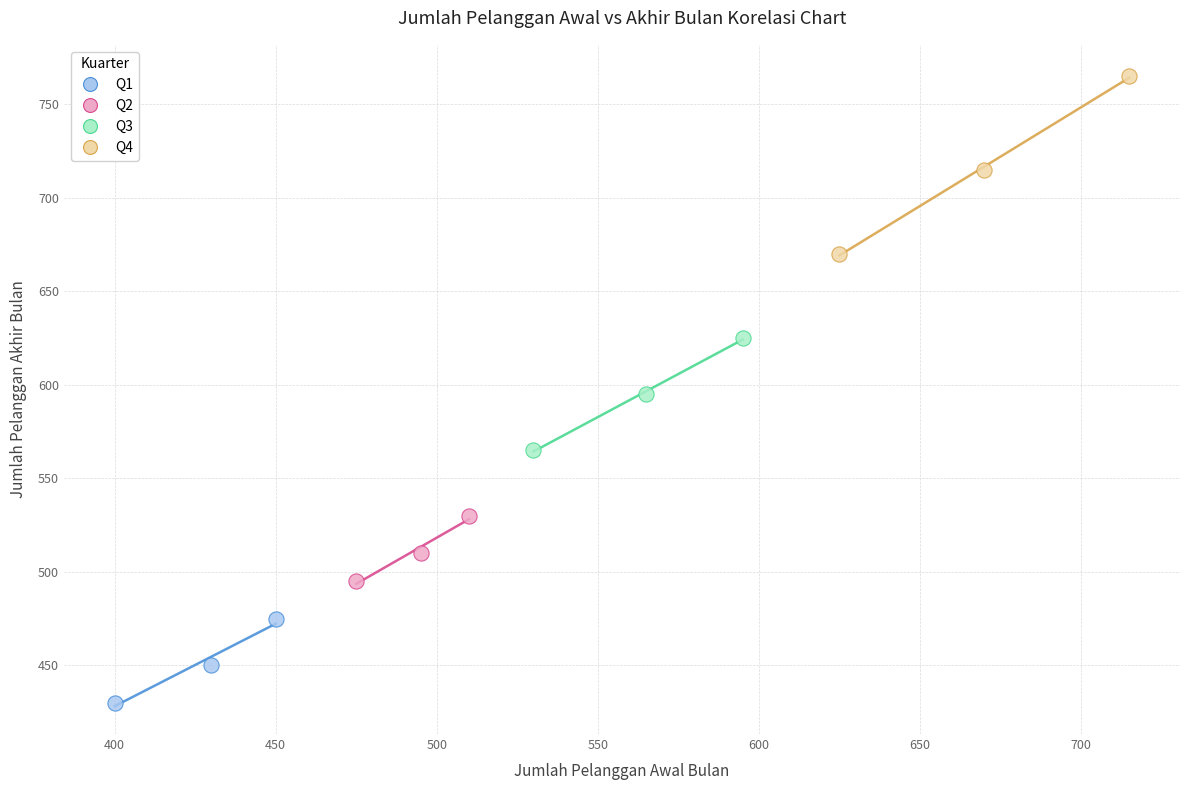

What are all the series names shown in the legend?

Q1, Q2, Q3, Q4